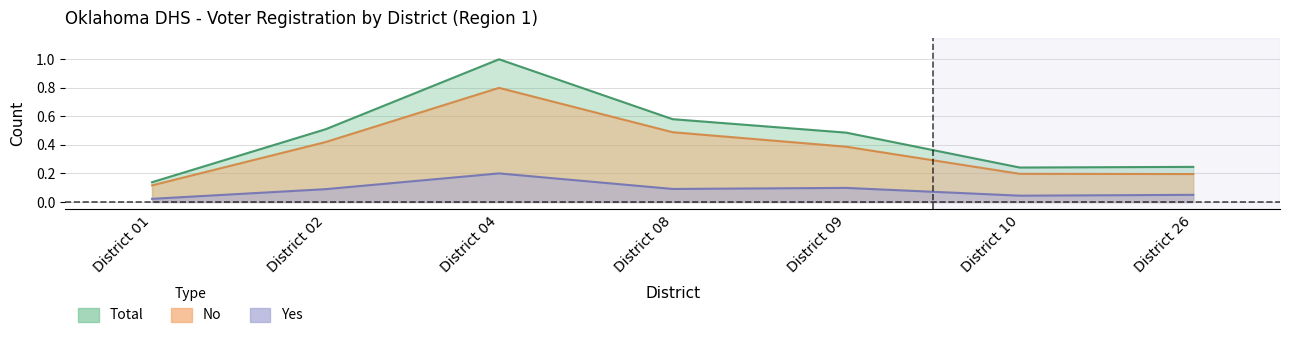

What is the approximate value of No at District 26?

0.2